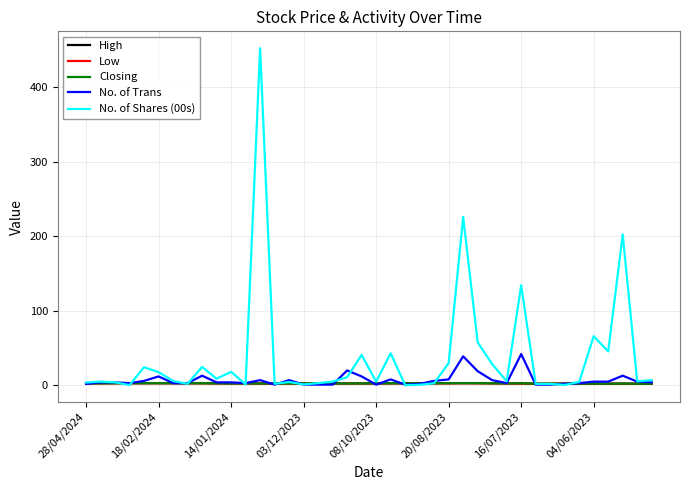

Which series has the largest total across all categories?

No. of Shares (00s)